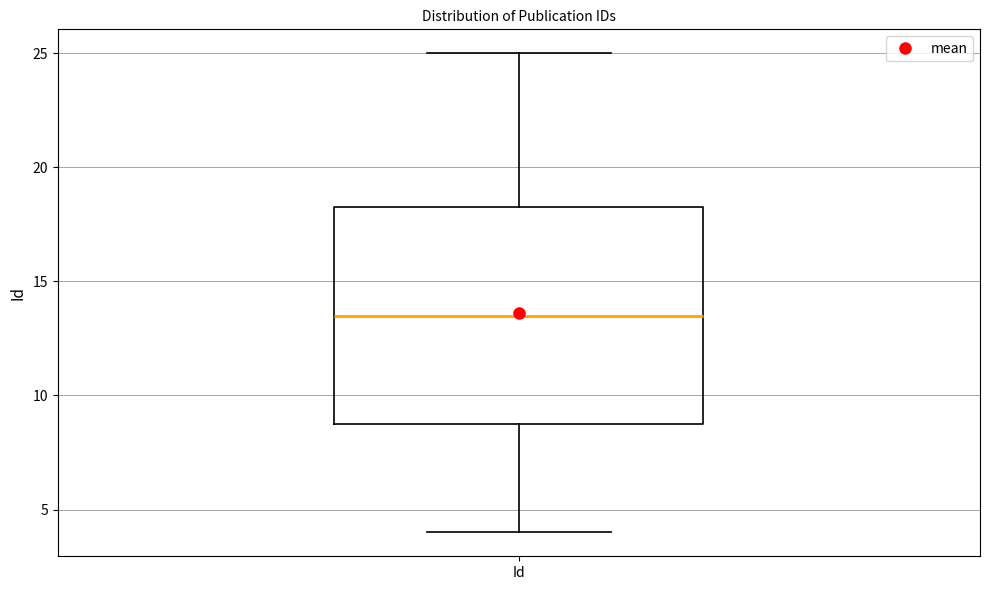

Transcribe this box plot: give where the median line is, the range the box spans, and where the two whiskers end, as read against the y-axis. The values are not printed on the chart, so give them approximately, as read against the axis.

median 13.5, box 9.0 to 18.5, whiskers 4.0 to 25.0